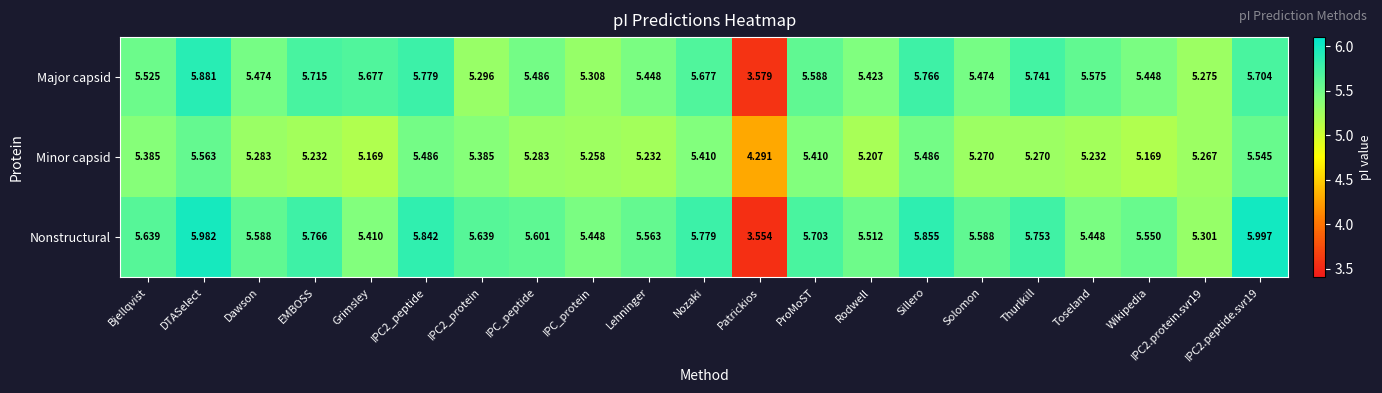

Where is Minor capsid nearest to the value 4?

Patrickios